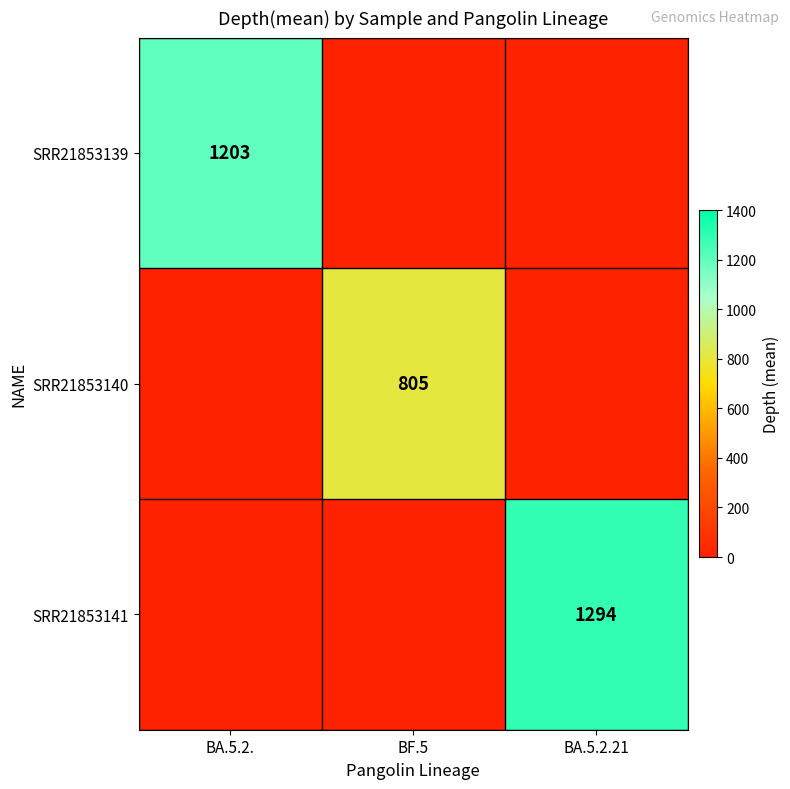

Is the value of SRR21853139 at BA.5.2. greater than the value of SRR21853140 at BF.5?

Yes